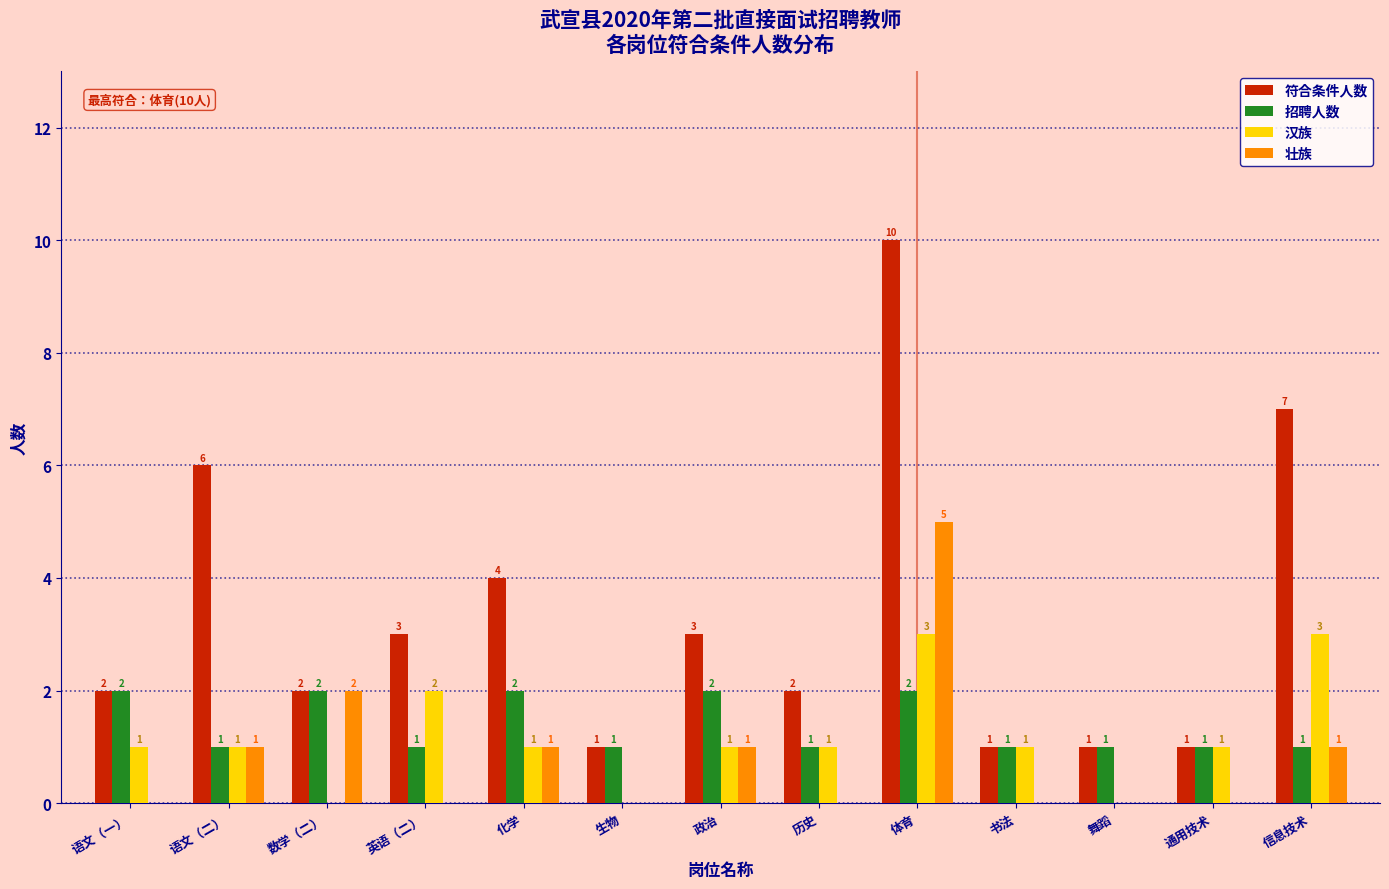

Reading left to right, transcribe all the data shown in this chart.

符合条件人数: 语文（一）=2	语文（二）=6	数学（二）=2	英语（二）=3	化学=4	生物=1	政治=3	历史=2	体育=10	书法=1	舞蹈=1	通用技术=1	信息技术=7
招聘人数: 语文（一）=2	语文（二）=1	数学（二）=2	英语（二）=1	化学=2	生物=1	政治=2	历史=1	体育=2	书法=1	舞蹈=1	通用技术=1	信息技术=1
汉族: 语文（一）=1	语文（二）=1	数学（二）=0	英语（二）=2	化学=1	生物=0	政治=1	历史=1	体育=3	书法=1	舞蹈=0	通用技术=1	信息技术=3
壮族: 语文（一）=0	语文（二）=1	数学（二）=2	英语（二）=0	化学=1	生物=0	政治=1	历史=0	体育=5	书法=0	舞蹈=0	通用技术=0	信息技术=1